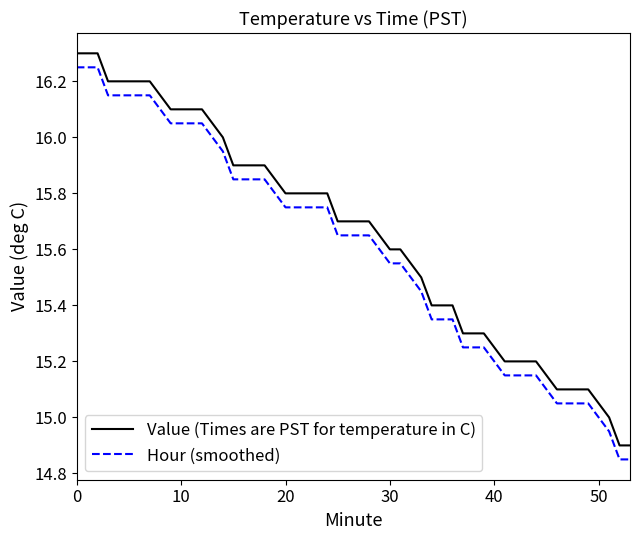

True or false: Value (Times are PST for temperature in C) and Hour (smoothed) cross at least once.

False